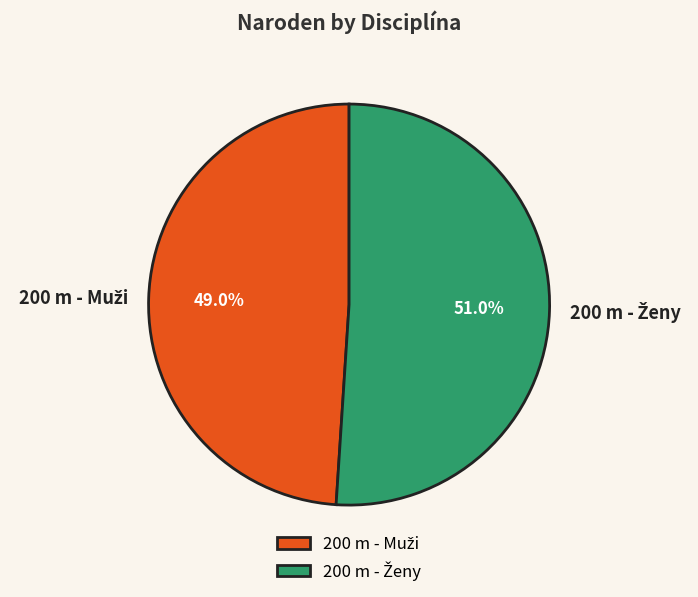

To the nearest percent, what is the difference between the largest and smallest slice percentages?

2%